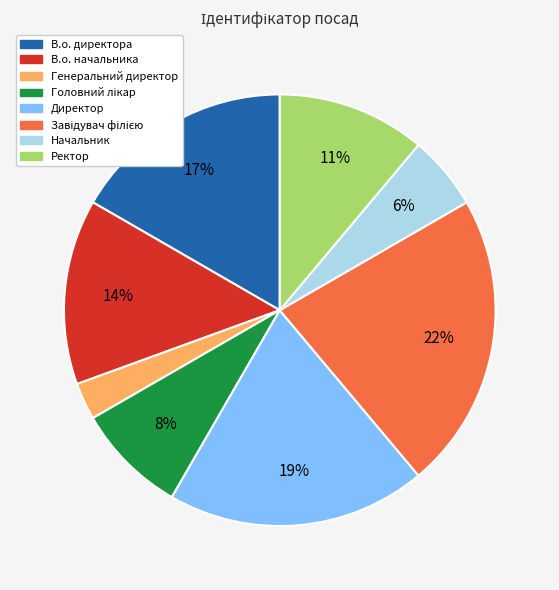

True or false: В.о. начальника accounts for 14% of the total.

True